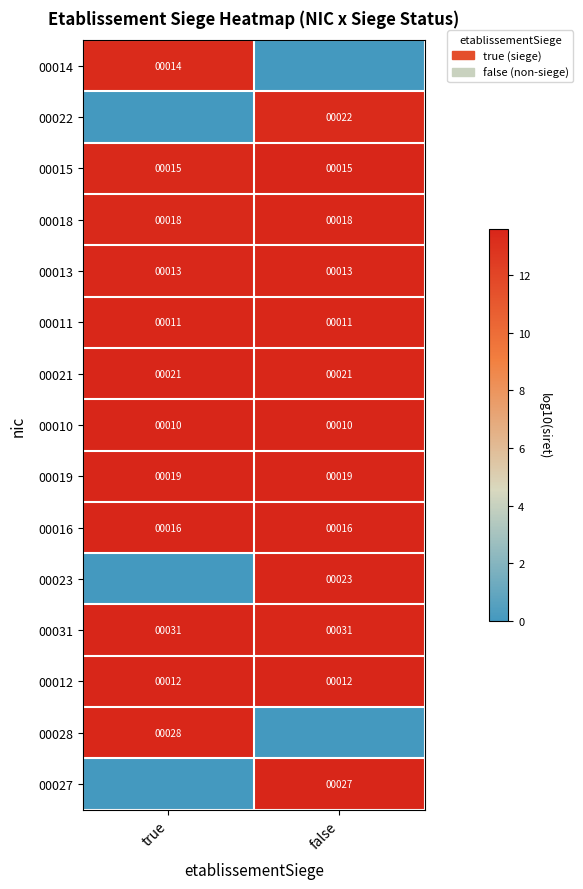

What value does the 00012 series have at true?

12